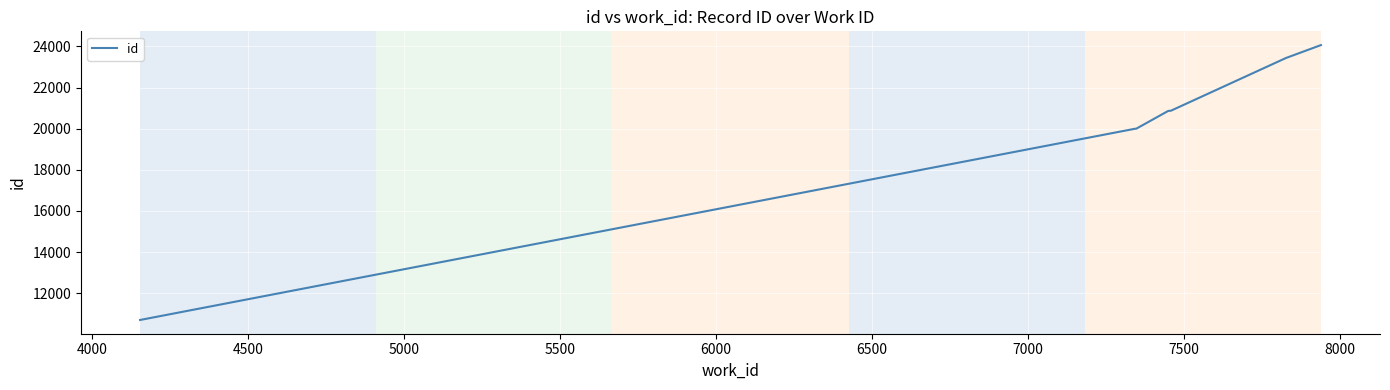

What is the maximum value shown in the chart?

24063